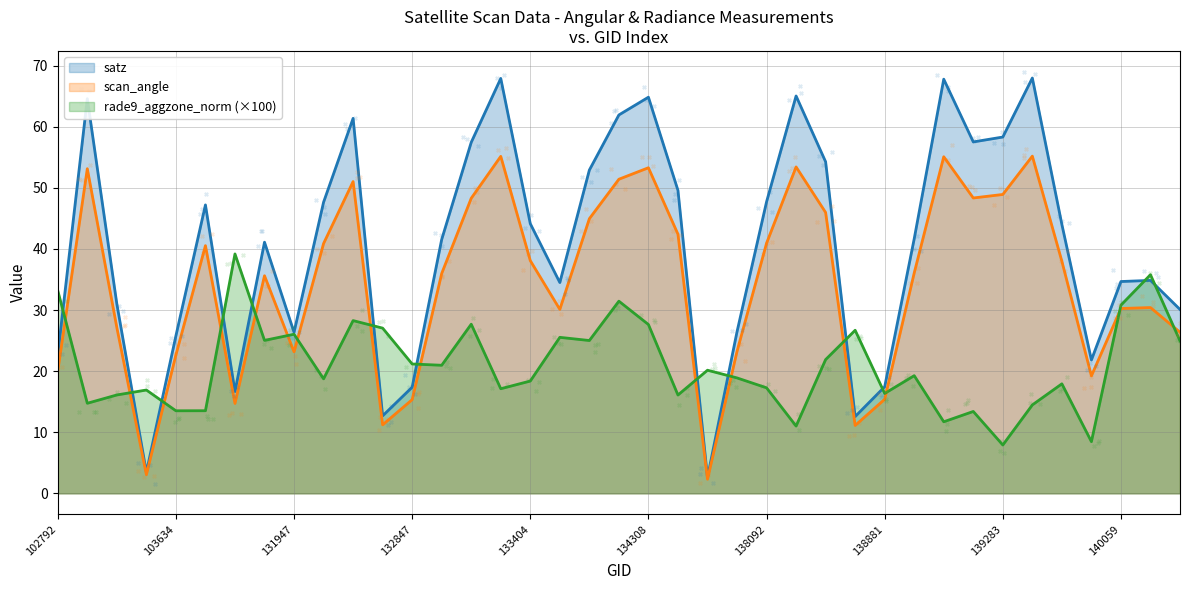

What are all the series names shown in the legend?

satz, scan_angle, rade9_aggzone_norm